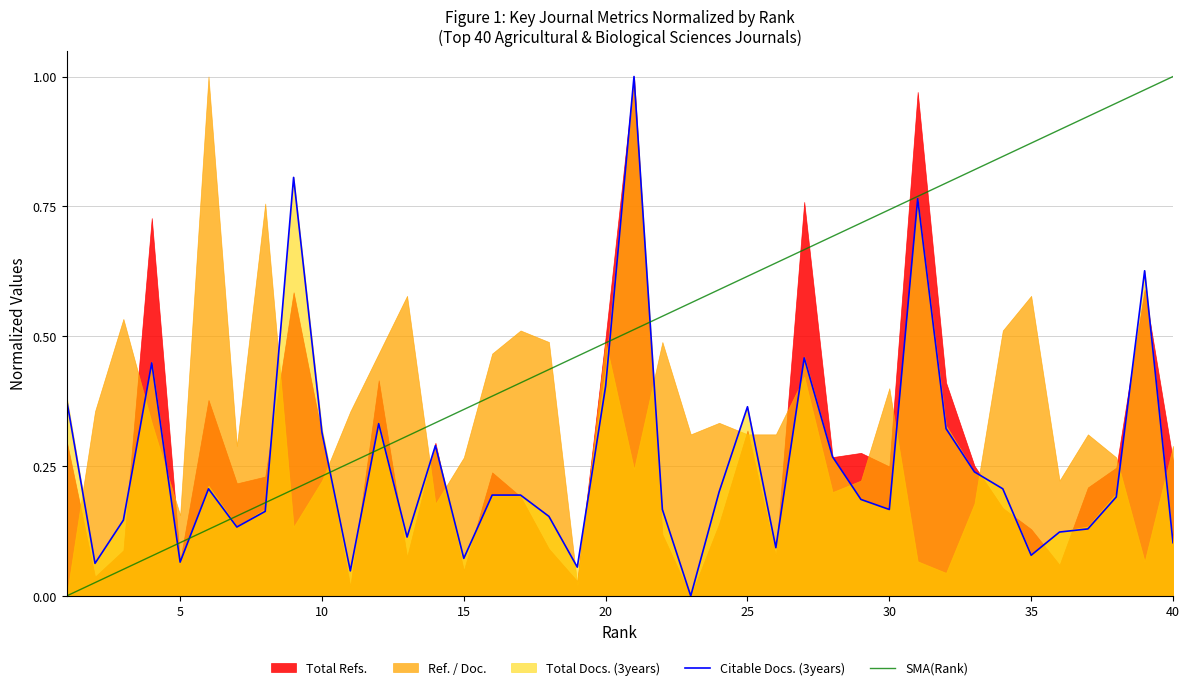

Which category has the highest value in the SMA(Rank) series?

40